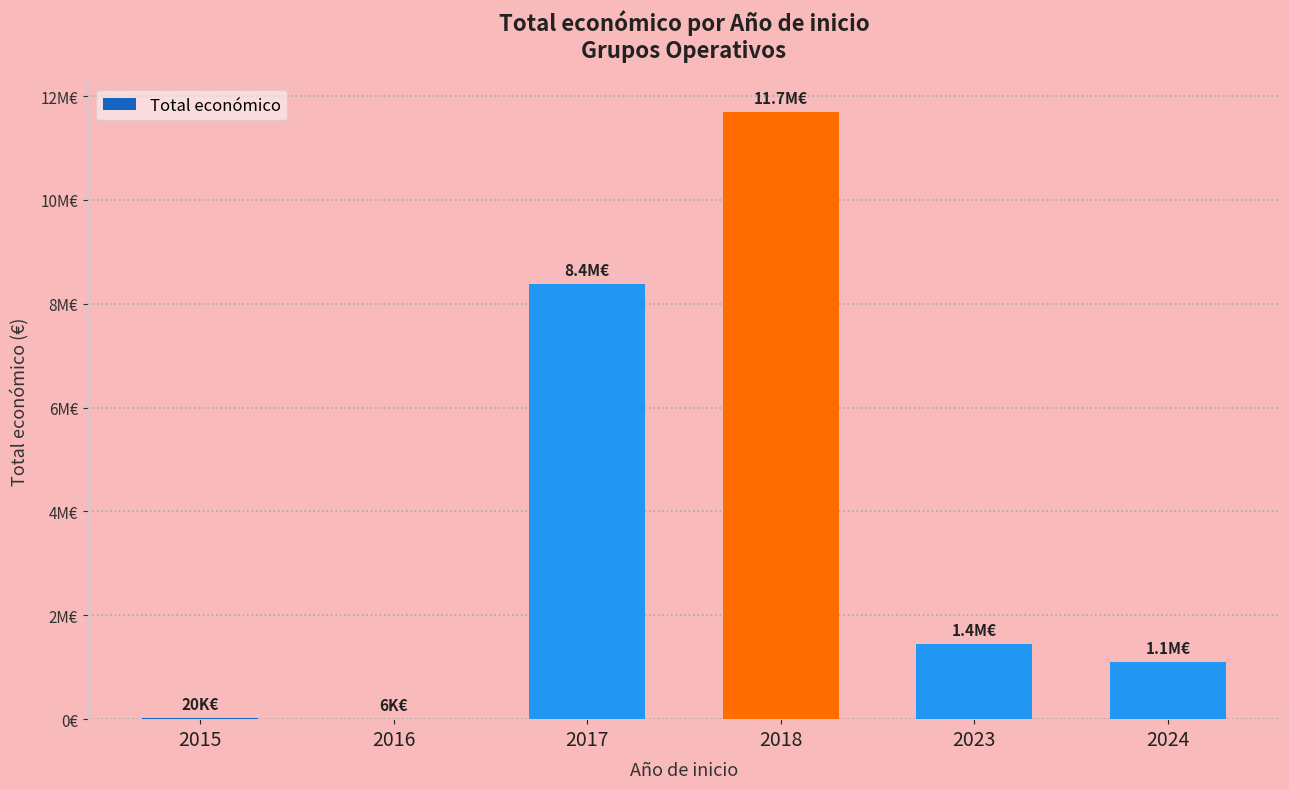

What is the smallest value displayed?

5718